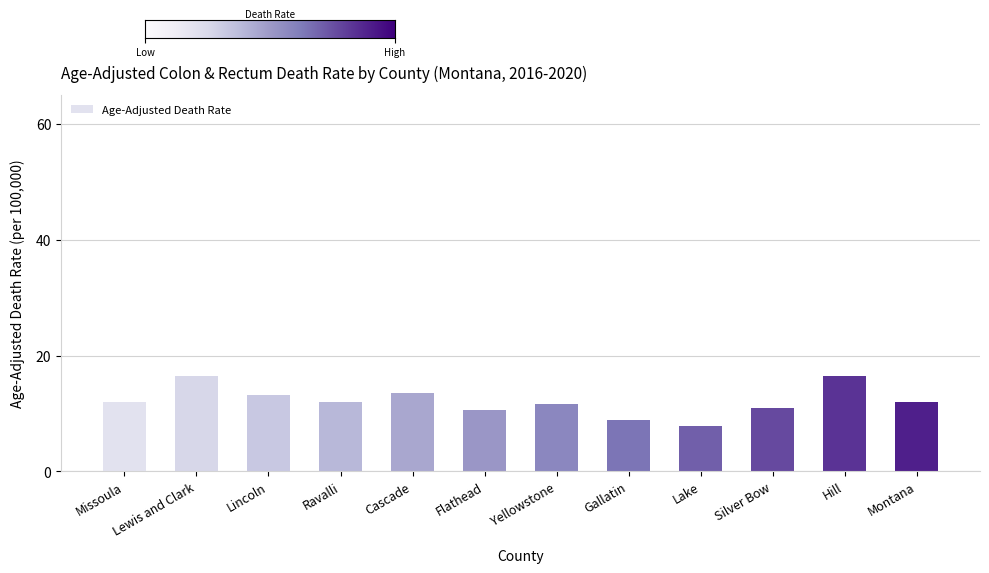

The chart shows a value of 10.6 at Flathead. True or false?

True